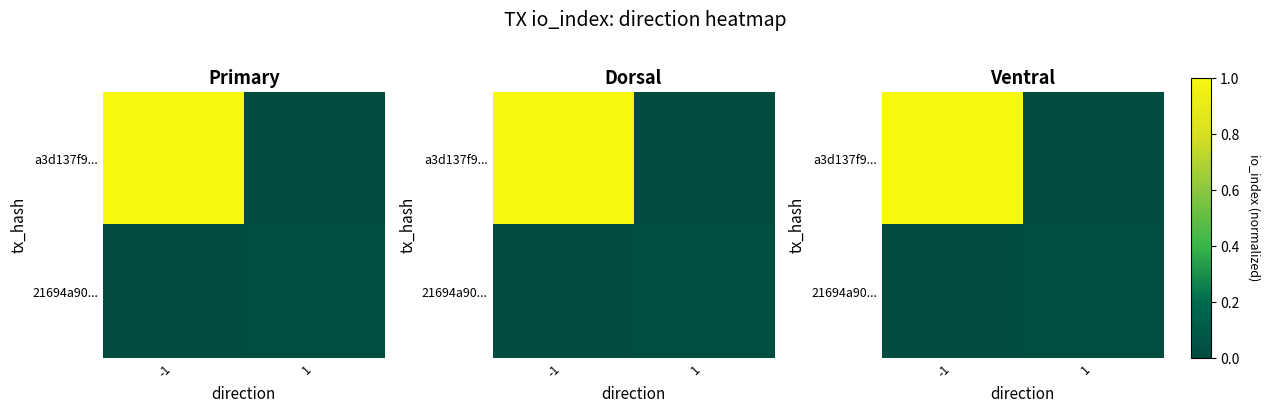

The value of 21694a90... at -1 is 0.0. True or false?

True